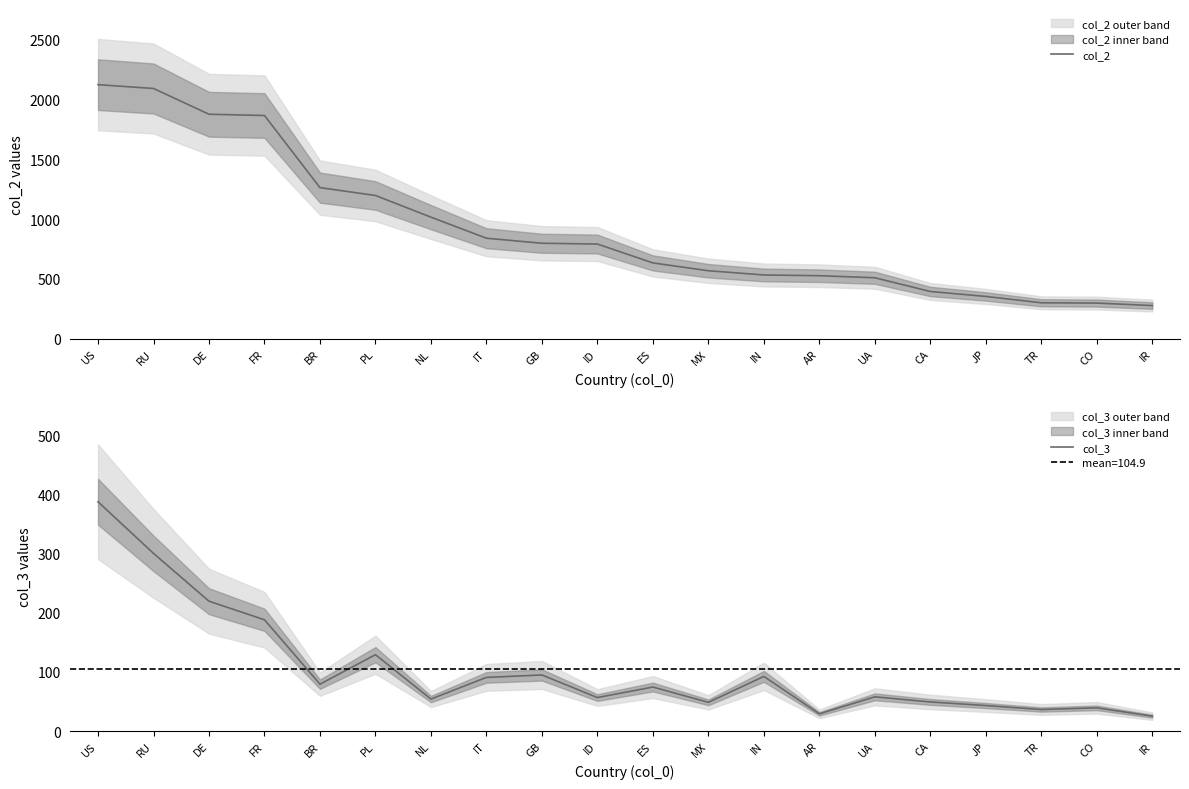

How many series are shown in this chart?

2